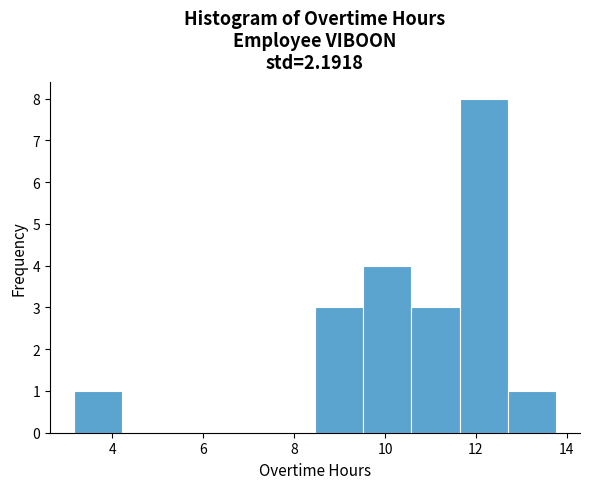

Which range on the x-axis has the tallest bar?

11.64 to 12.70